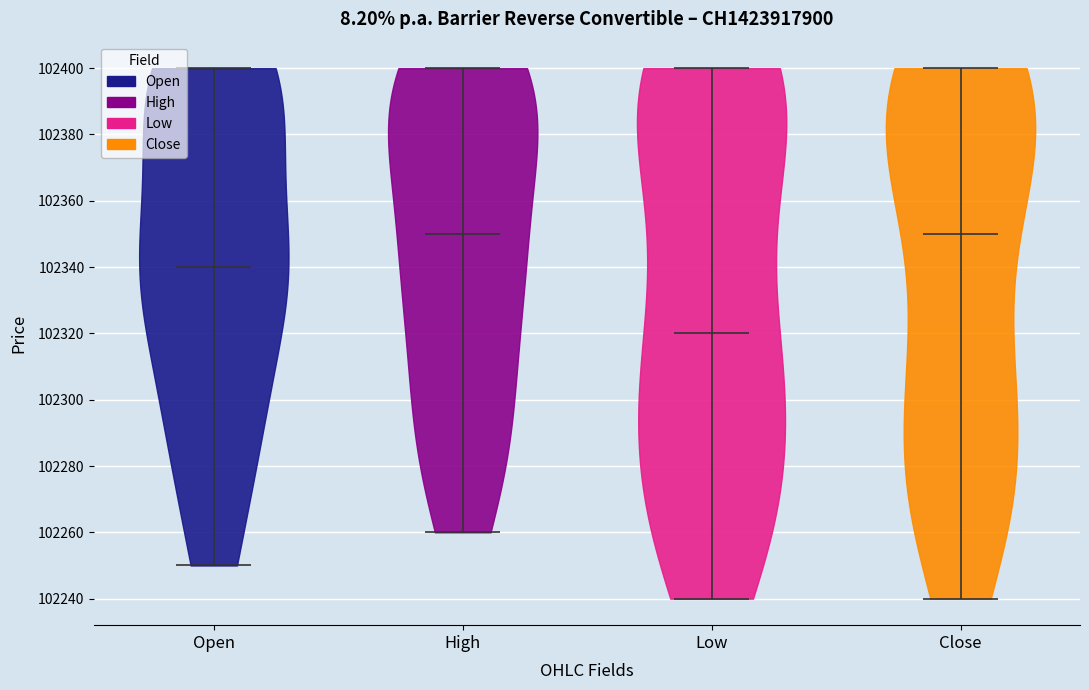

Which violin has the lowest median line?

Low